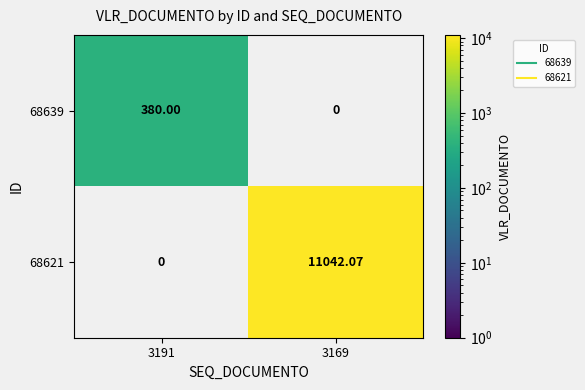

How many data points does each series have?

2